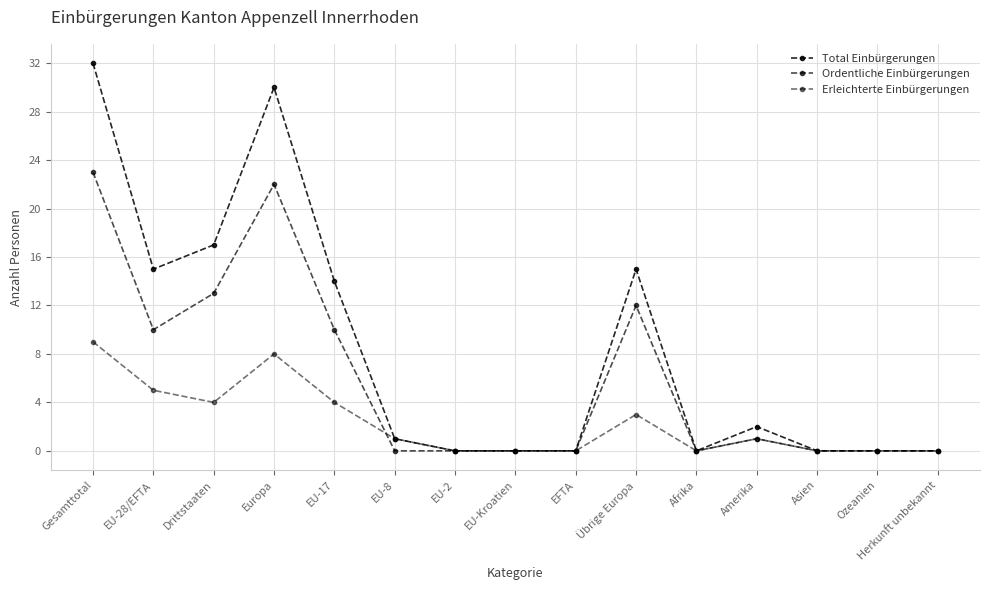

Where is Total Einbürgerungen nearest to the value 16?

EU-28/EFTA